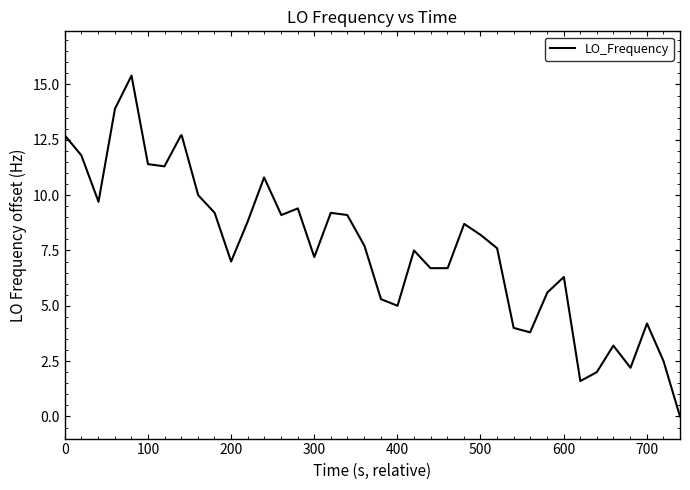

Is this an area chart (filled region under the line)?

No